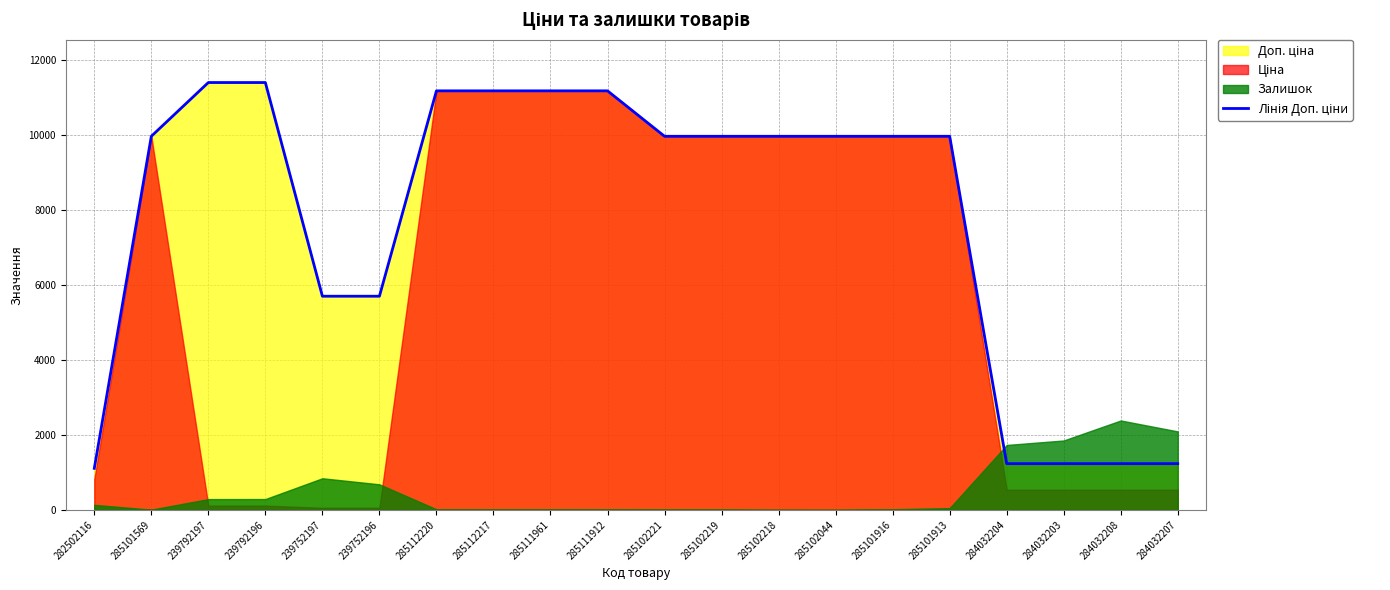

How many values are below 9974?

7